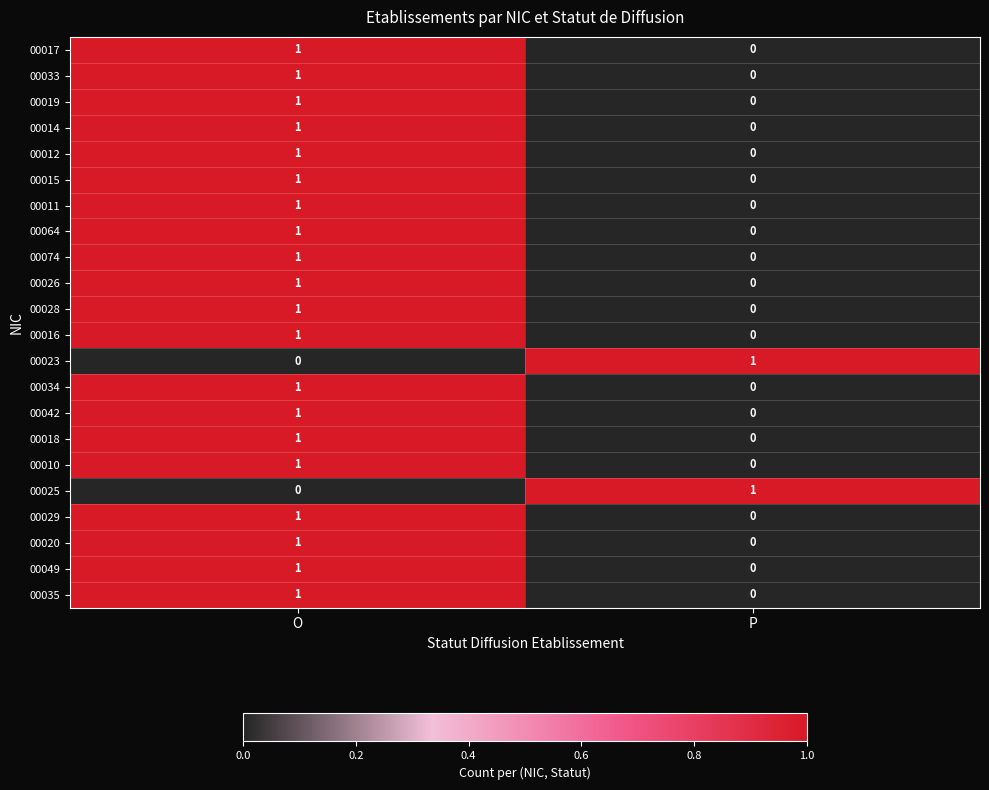

True or false: 00074 has a value of 1 at O.

True